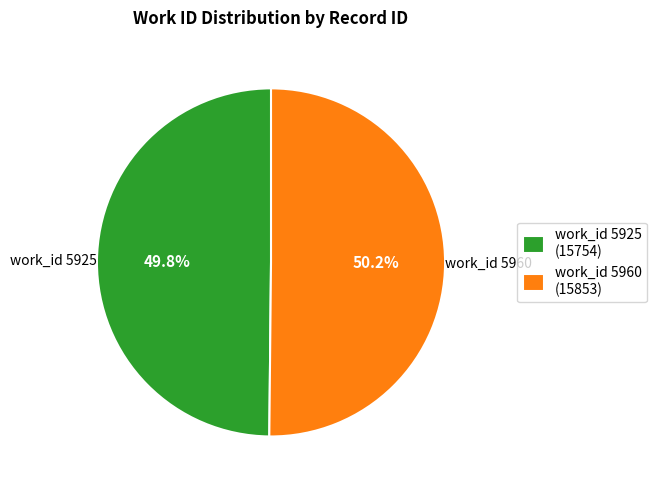

True or false: work_id 5925 accounts for 62% of the total.

False